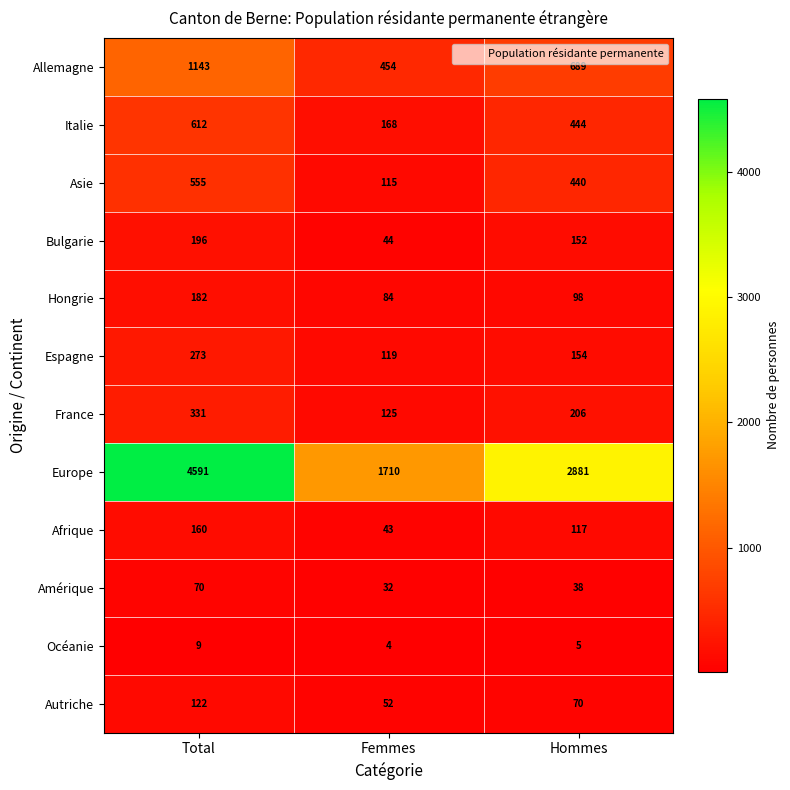

List the labels in order of Espagne value, smallest first.

Femmes, Hommes, Total